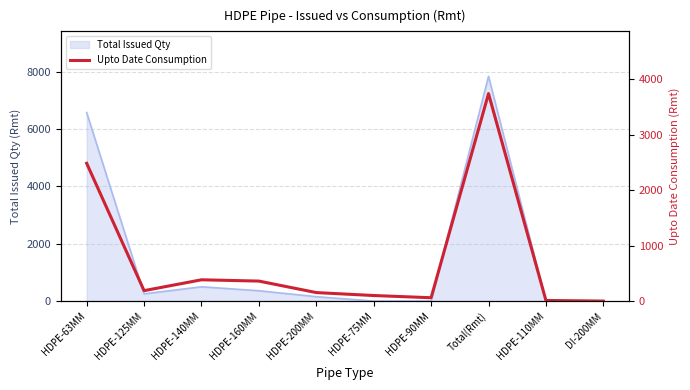

Count the number of categories in the chart.

10